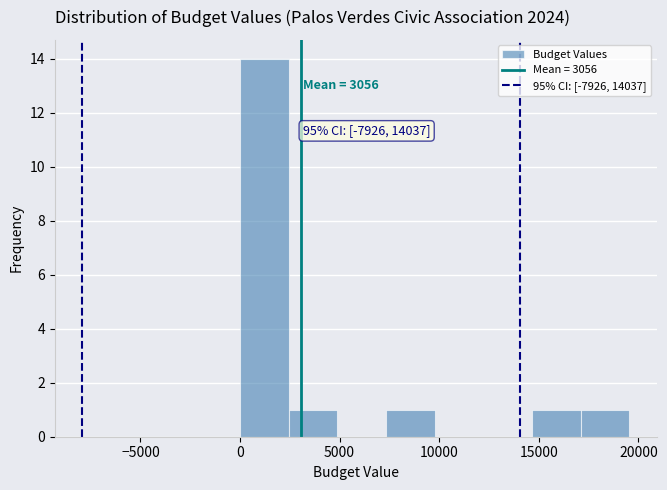

Which range on the x-axis has the tallest bar?

0 to 2500